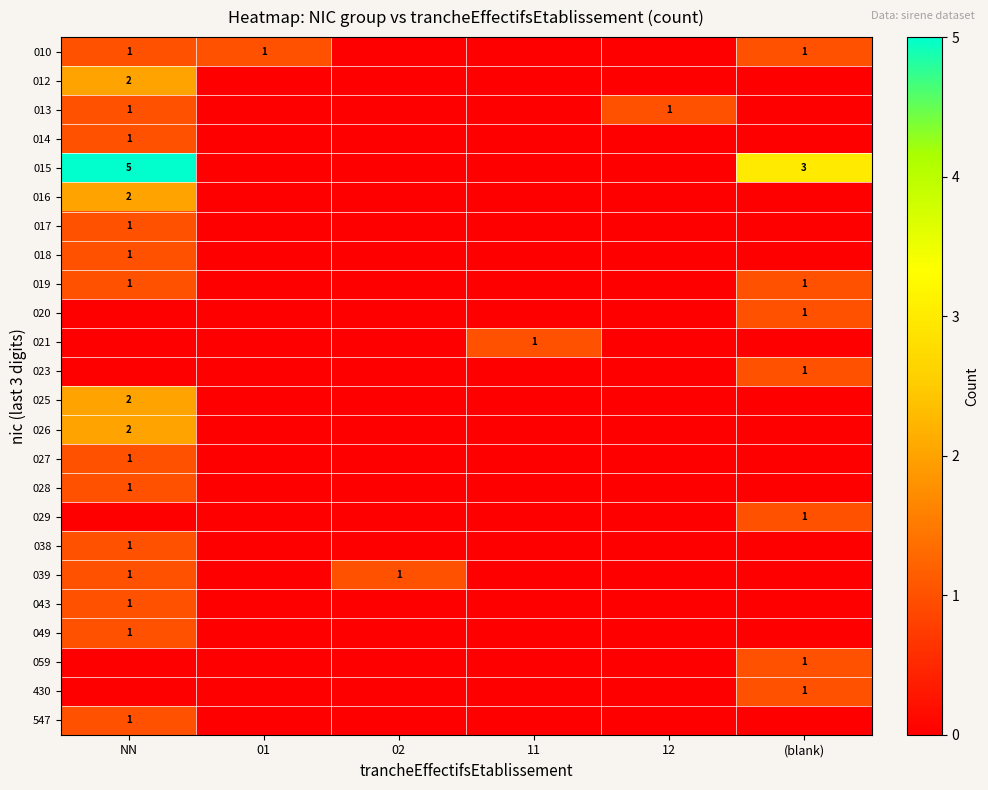

Is it true that 017 equals 1 at NN?

True